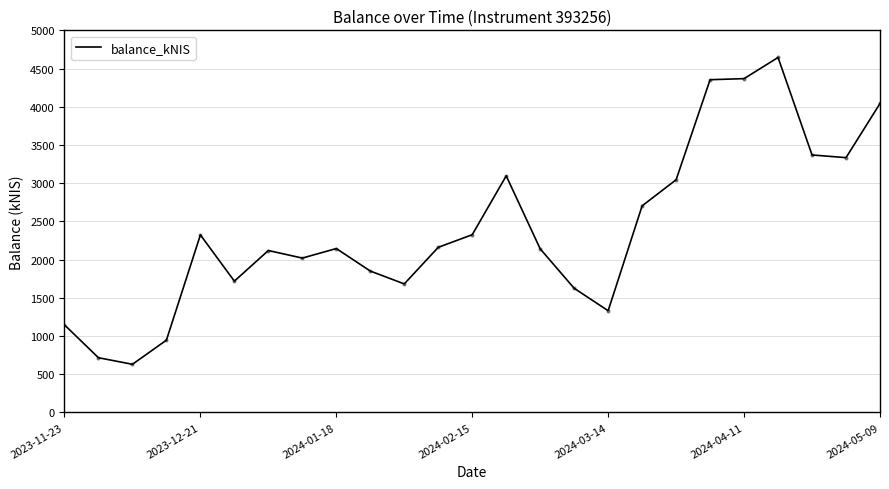

What is the greatest value displayed?

4644.9